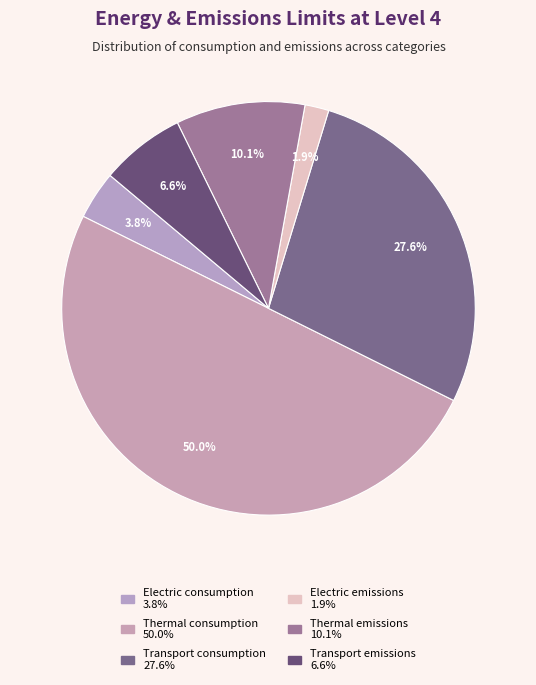

How many slices are in this pie chart?

6